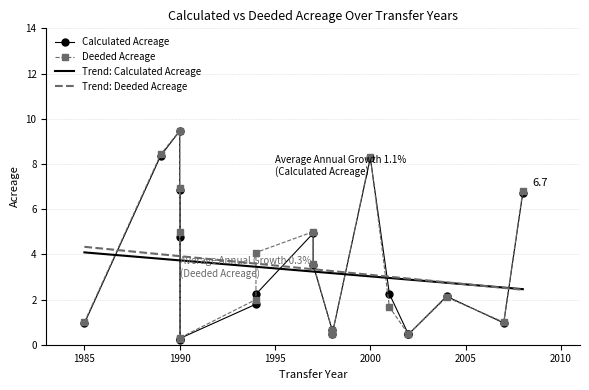

What is the difference between the maximum and minimum values in the Deeded Acreage series?

9.2